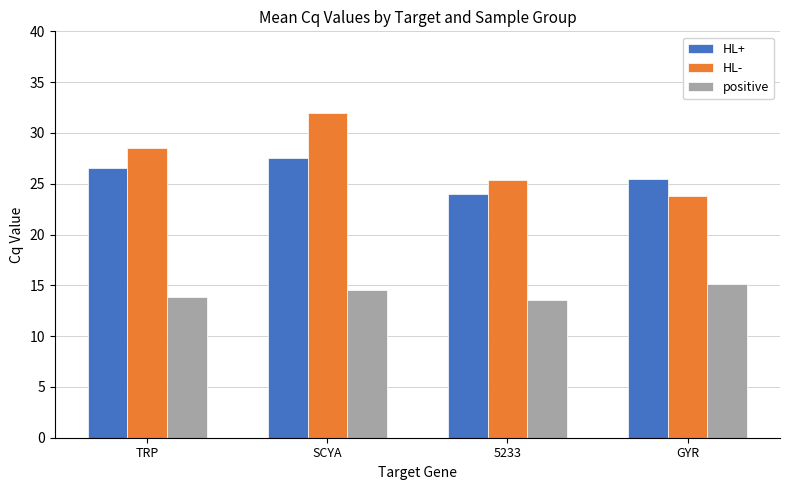

Reading right to left, what are all the values shown in this chart?

HL+: GYR=25.5	5233=24.0	SCYA=27.5	TRP=26.6
HL-: GYR=23.8	5233=25.3	SCYA=31.9	TRP=28.5
positive: GYR=15.1	5233=13.5	SCYA=14.6	TRP=13.9